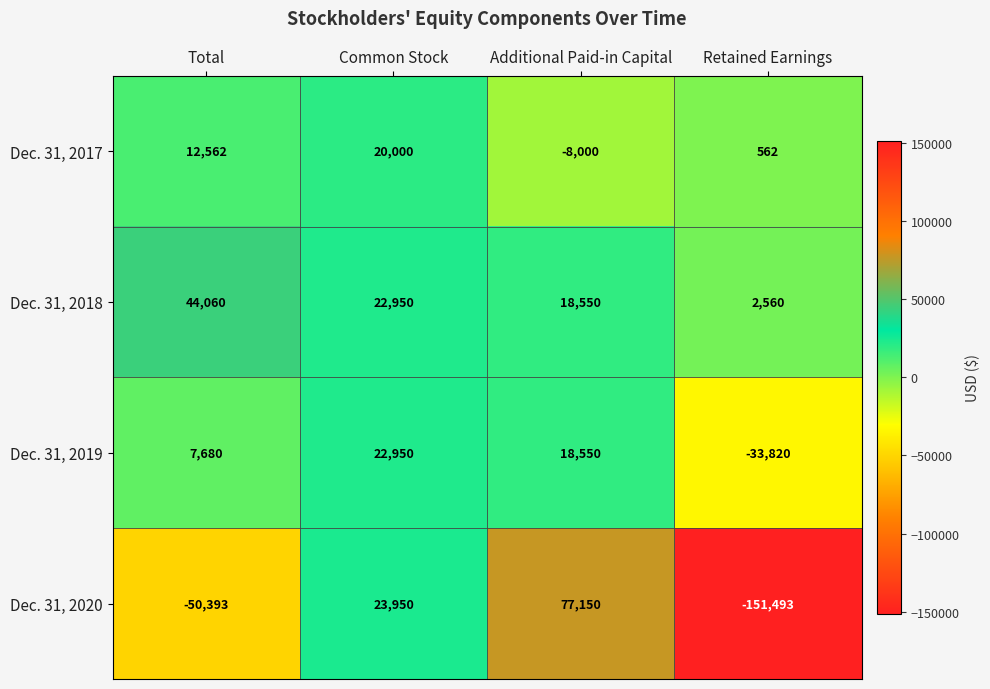

At which category is the sum across all series the highest?

Additional Paid-in Capital